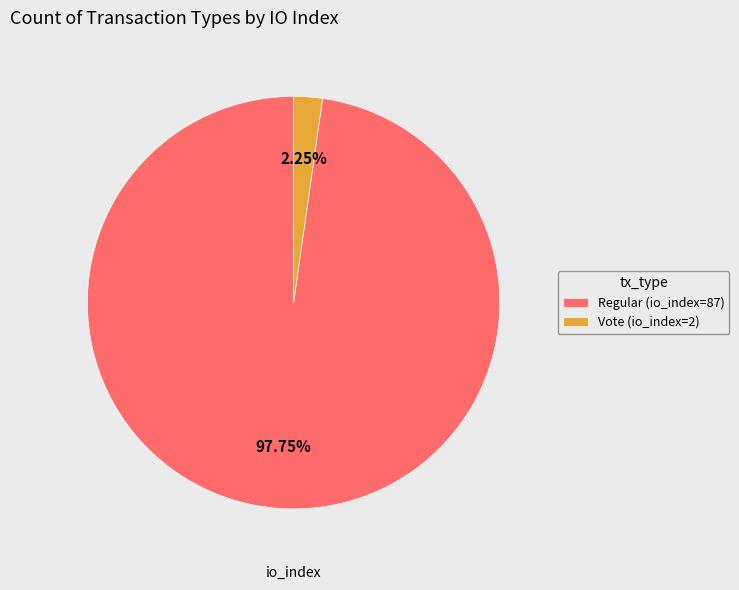

Combined, what portion of the pie is Regular (io_index=87) and Vote (io_index=2)?

100.0%